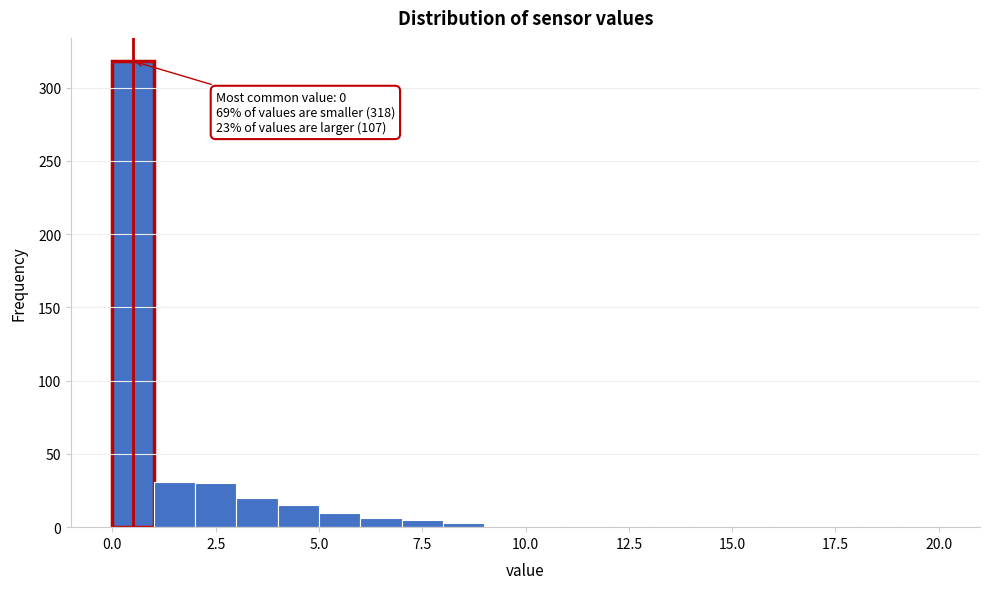

Around what value on the x-axis is the tallest bar? Give the approximate position of its centre, as read against the axis.

0.5